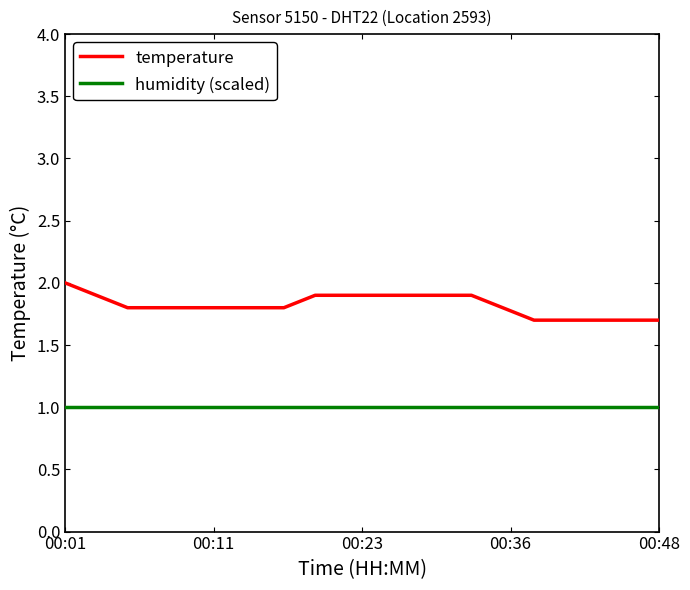

What is the highest value of the temperature series?

2.0